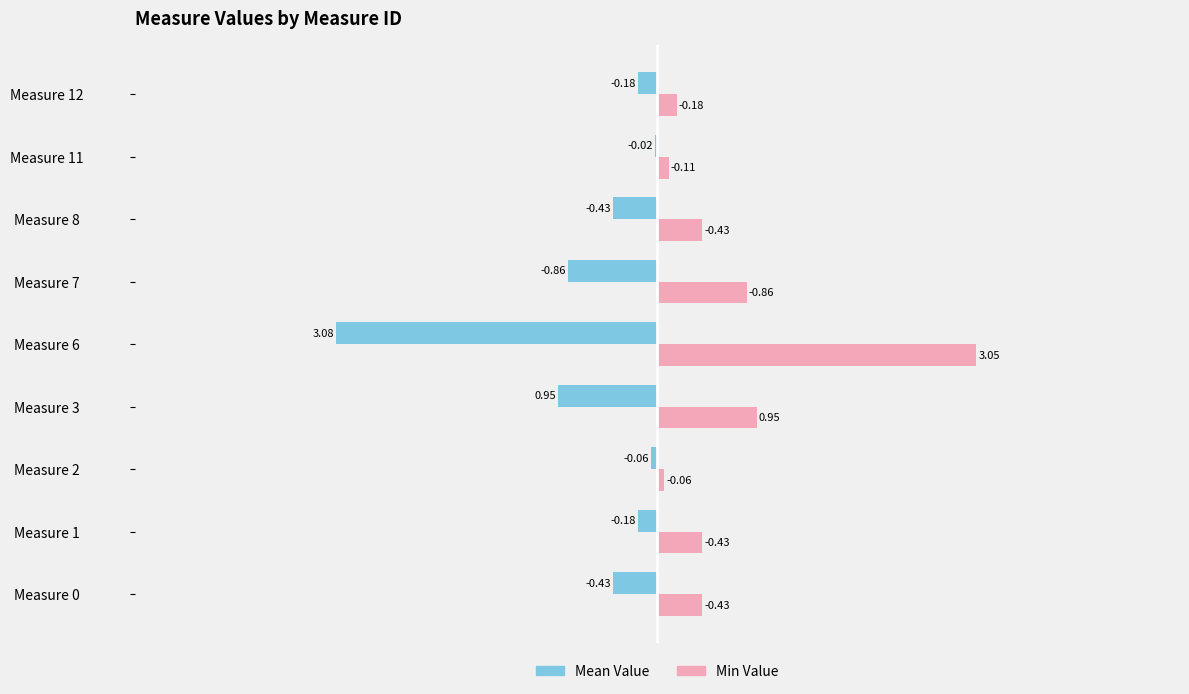

At which category is the sum across all series the highest?

Measure 1